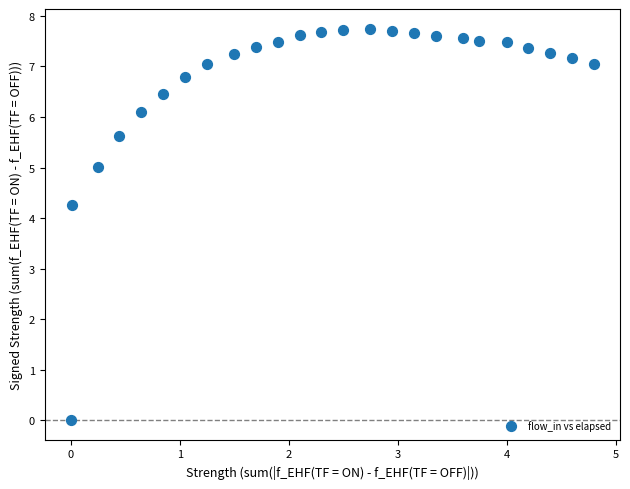

What is the range of X values (max minus min)?

4.8